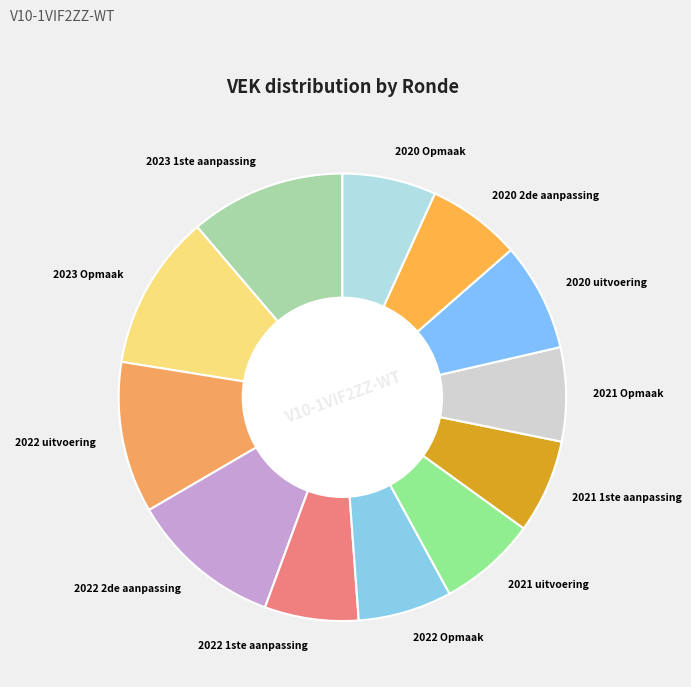

The 2021 1ste aanpassing slice represents 7% of the pie. True or false?

True